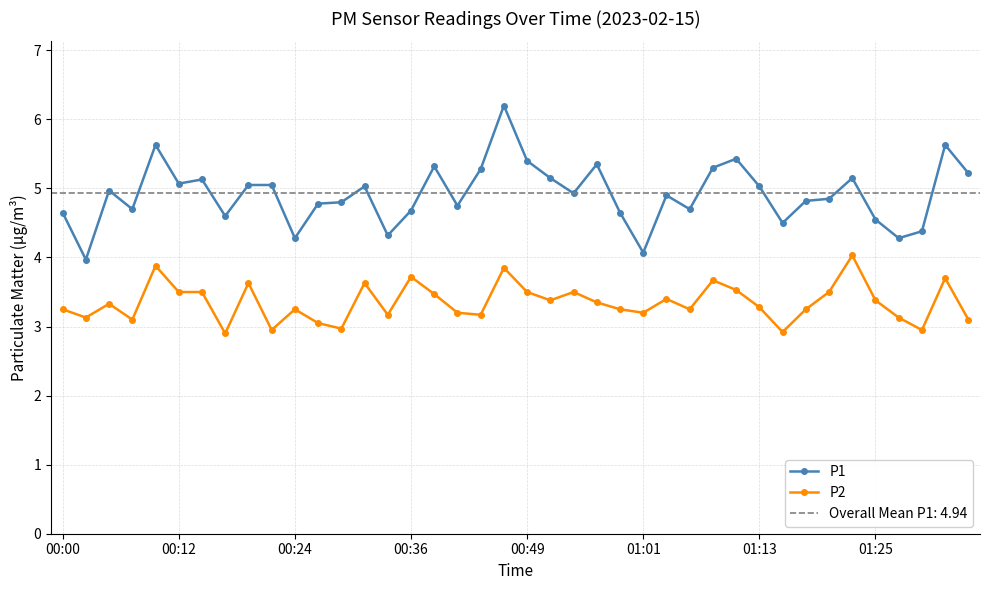

Read the P2 value at 14.

3.2